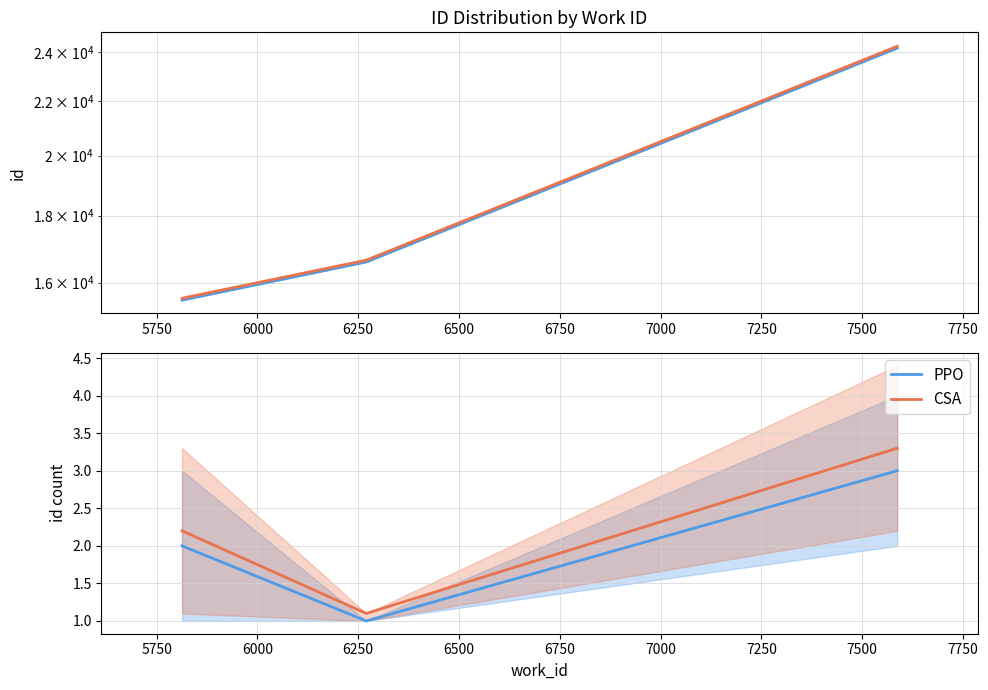

How many values in the PPO series exceed 2?

1